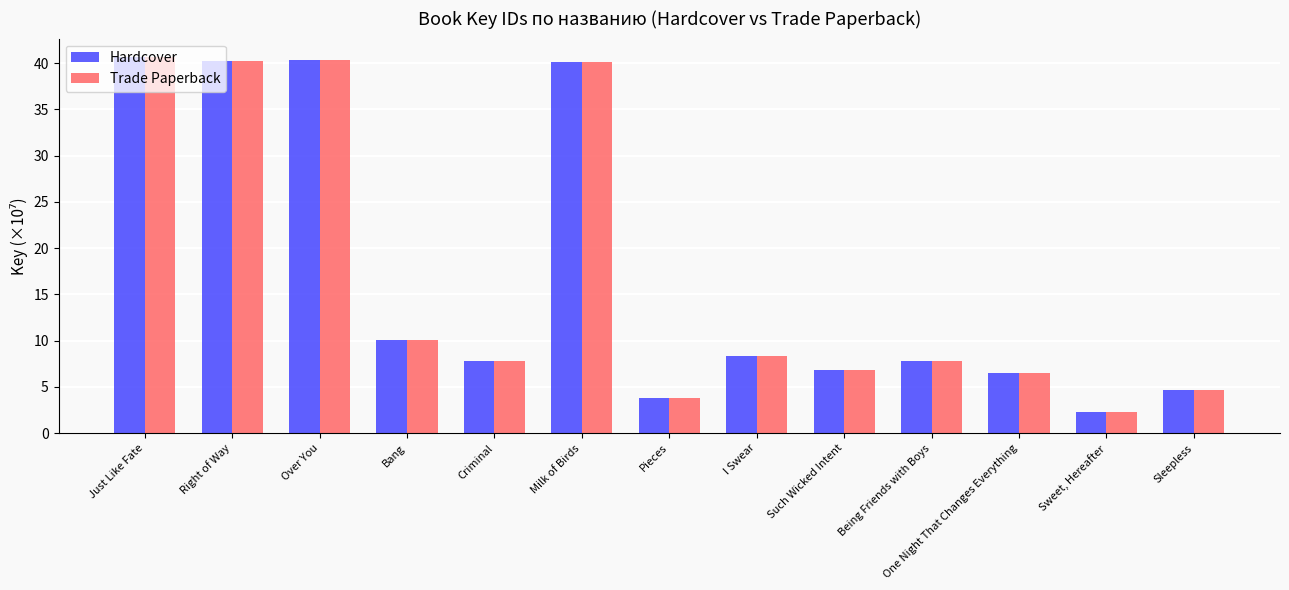

What position from the left is I Swear?

8